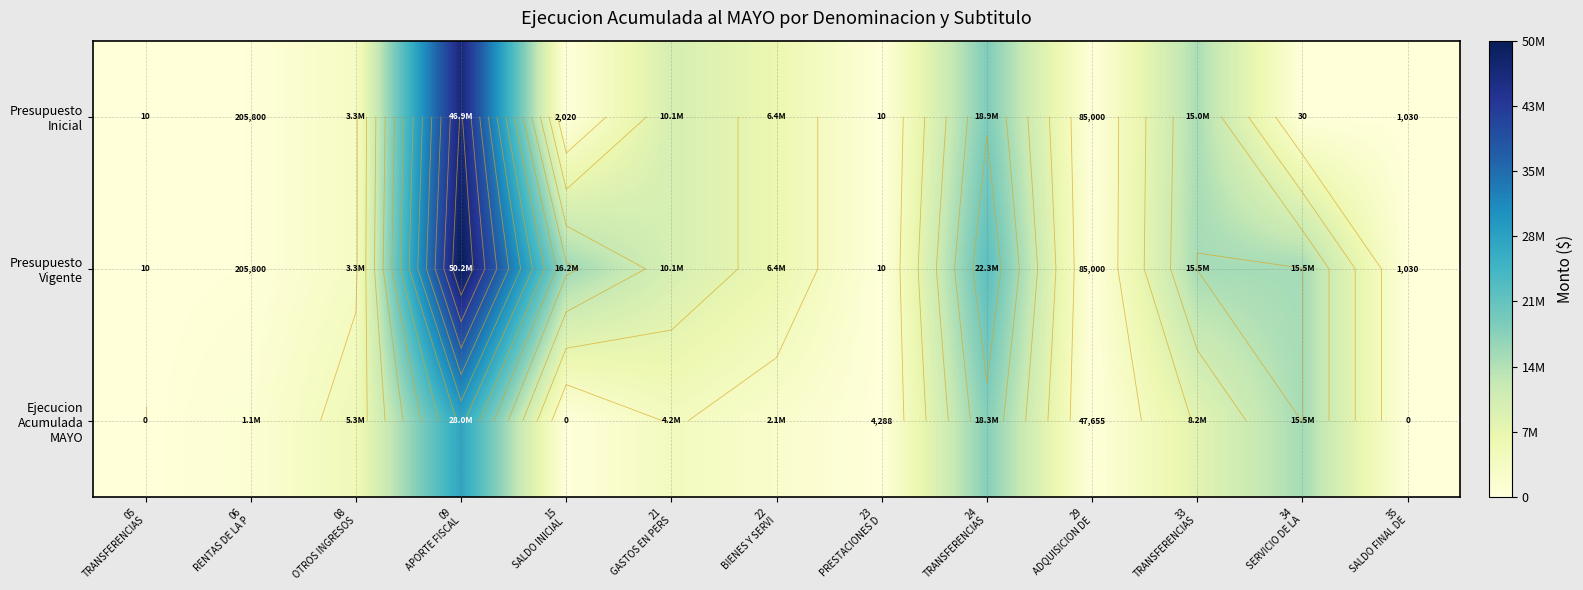

Which series has the widest spread of values?

Presupuesto Vigente